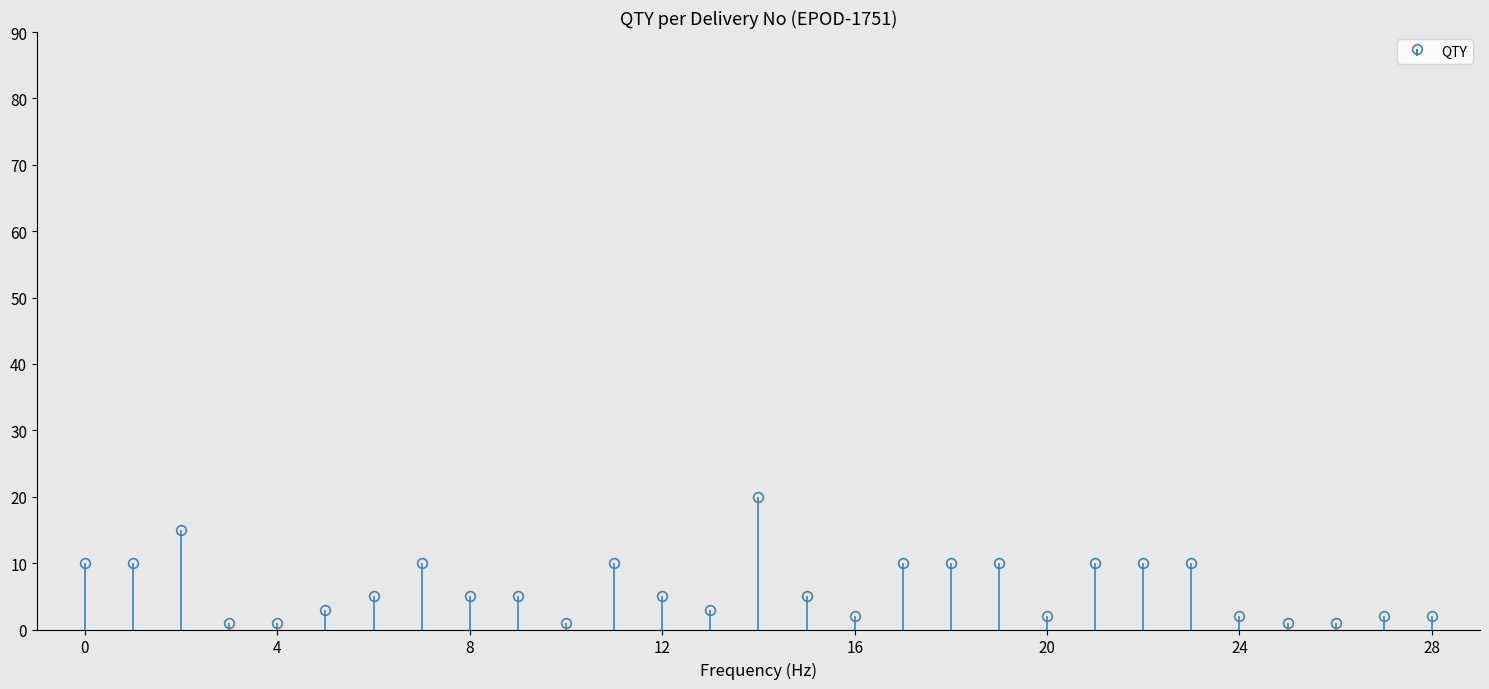

What is the value of the 10th bar from the left?

5